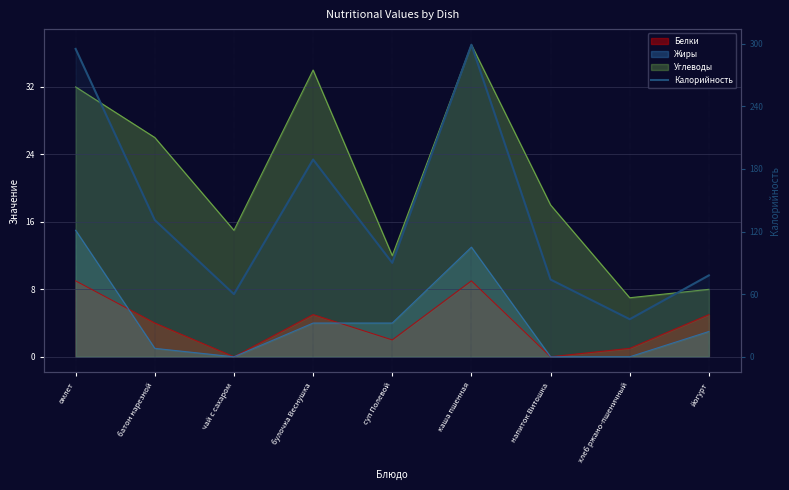

What is the average value?

139